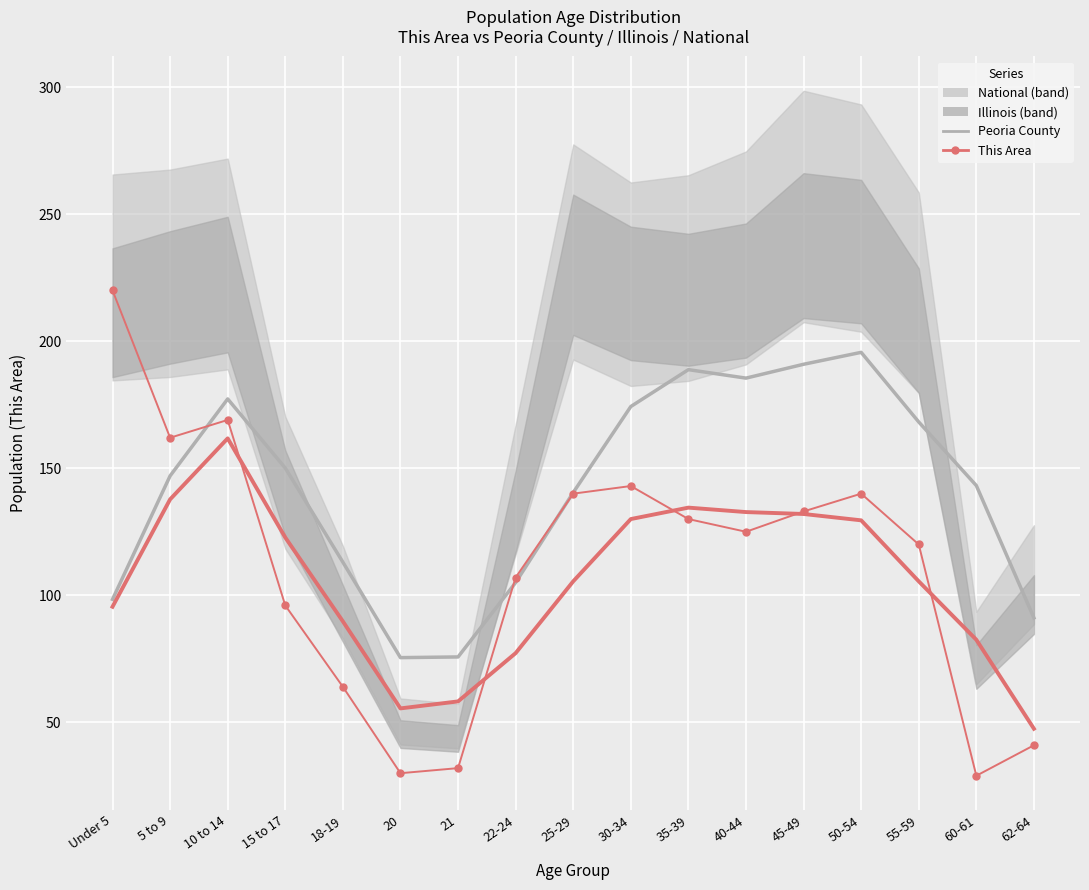

Rank the series at 21 from lowest to highest value.

This Area, This Area (trend), Peoria County (trend)